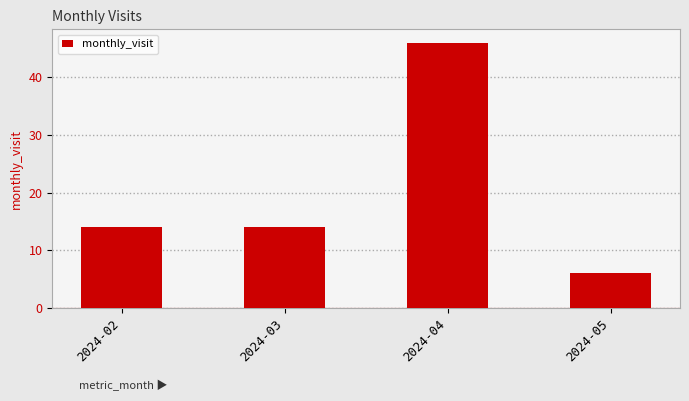

What is the average value?

20